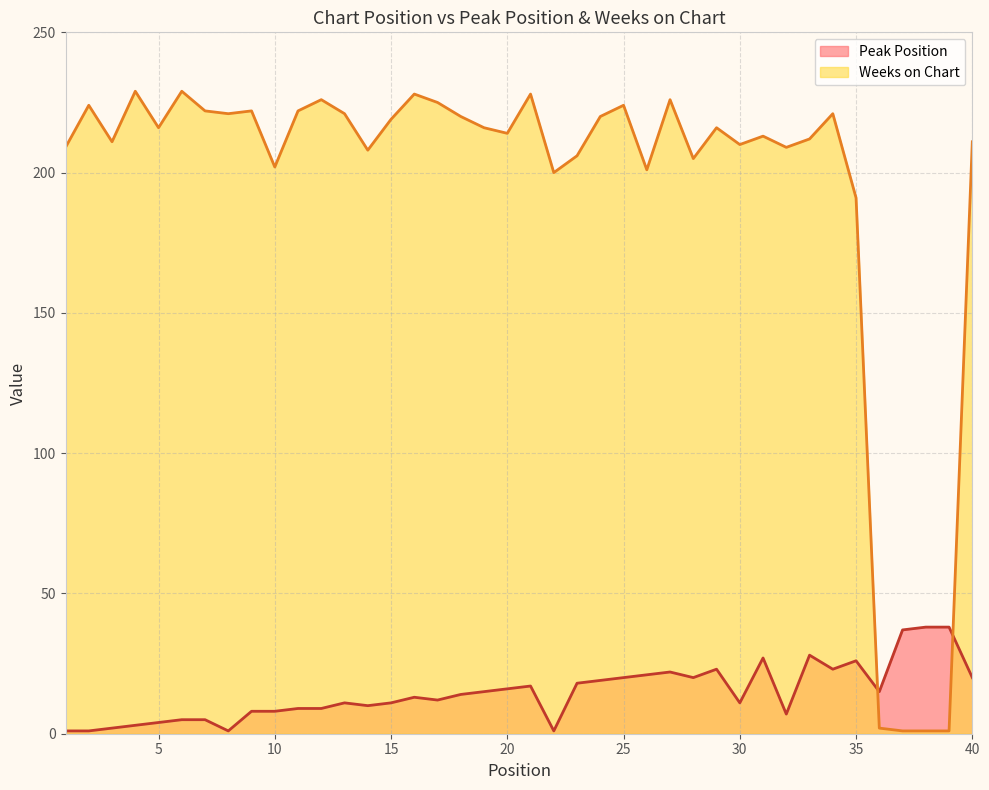

Reading right to left, list all the values displayed in this chart.

Peak Position: 20	38	38	37	15	26	23	28	7	27	11	23	20	22	21	20	19	18	1	17	16	15	14	12	13	11	10	11	9	9	8	8	1	5	5	4	3	2	1	1
Weeks on Chart: 211	1	1	1	2	191	221	212	209	213	210	216	205	226	201	224	220	206	200	228	214	216	220	225	228	219	208	221	226	222	202	222	221	222	229	216	229	211	224	209